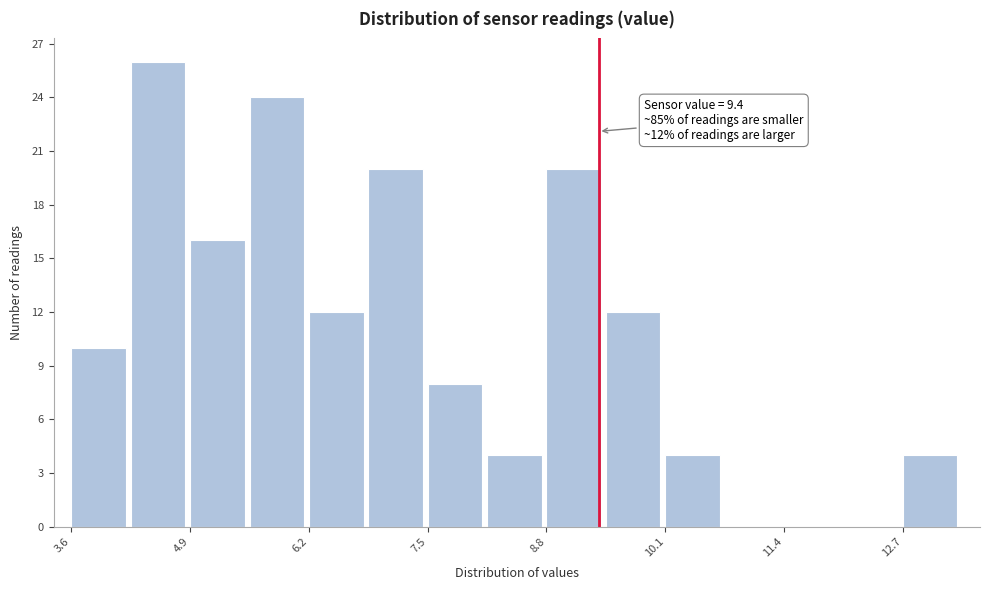

Around what value on the x-axis is the tallest bar? Give the approximate position of its centre, as read against the axis.

4.6